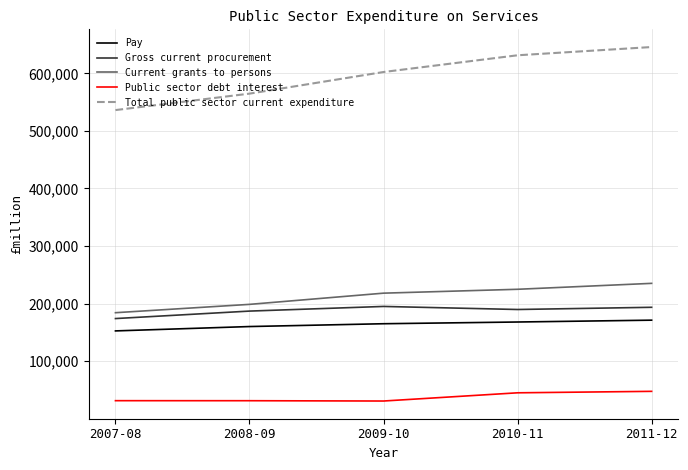

What is the difference between the highest and lowest values at 2008-09?

533424